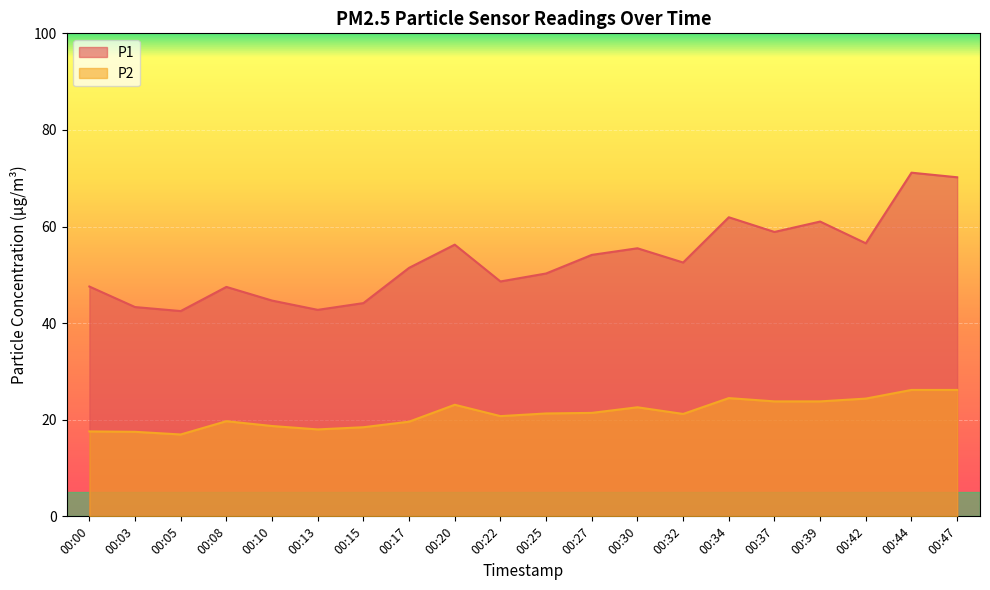

What is the minimum value for P1?

42.5